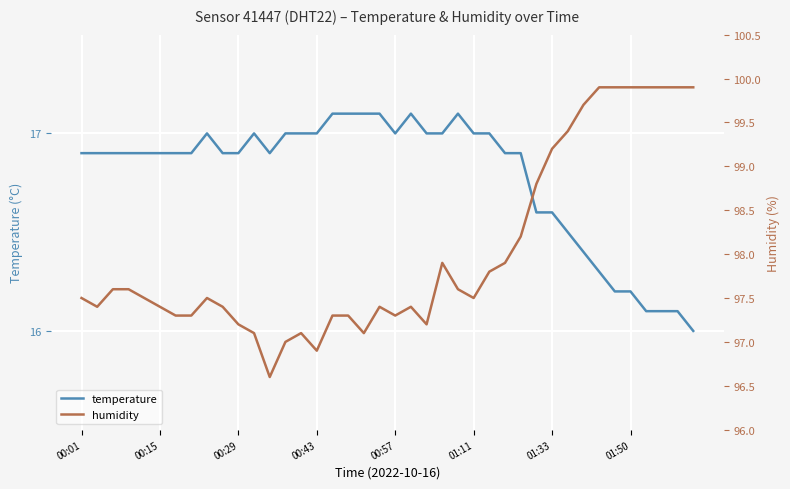

What is the minimum value for temperature?

16.0